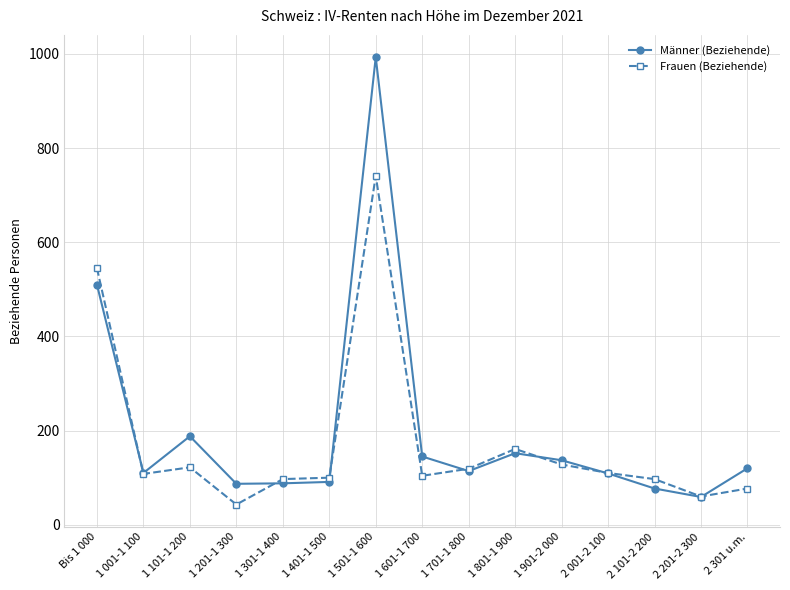

What is the highest value of the Männer (Beziehende) series?

993